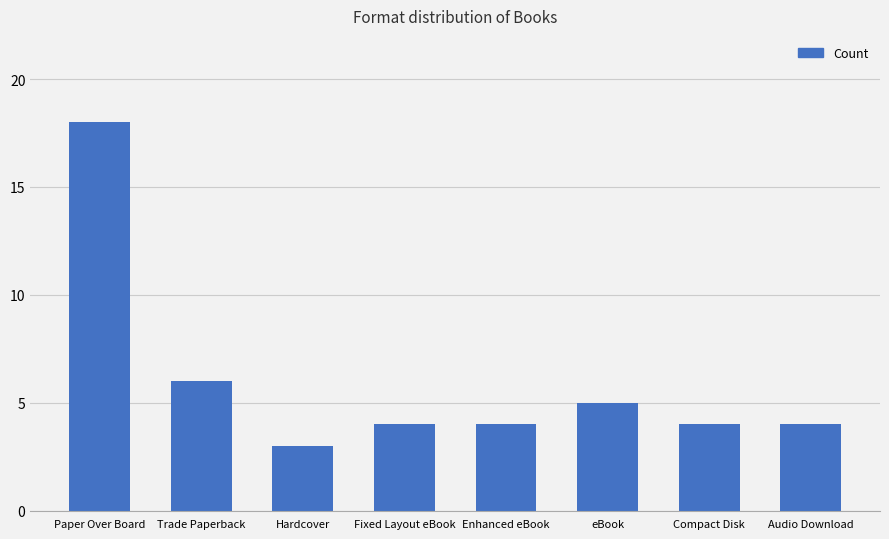

What is the sum of the values at Enhanced eBook and Audio Download?

8